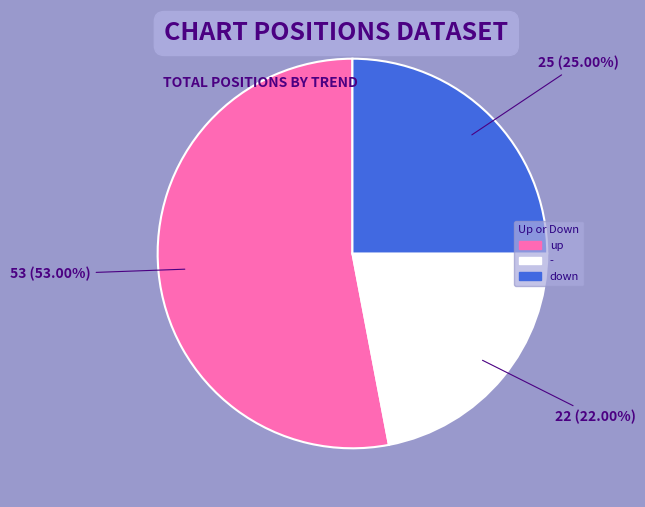

Is there a majority slice in this chart?

Yes